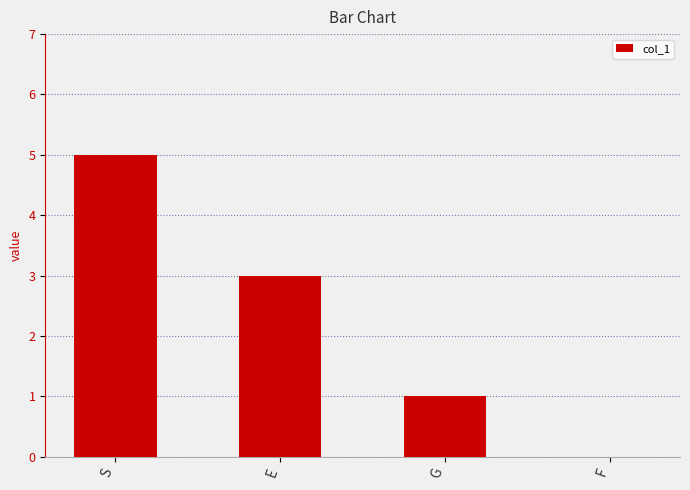

What is the sum of the values at G and E?

4